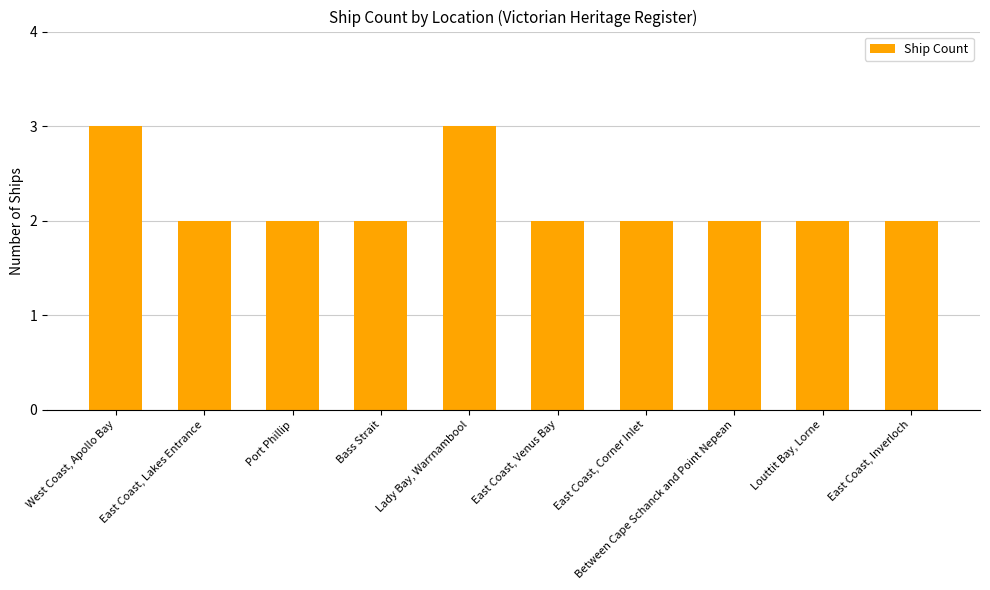

What value does the data have at Louttit Bay, Lorne?

2